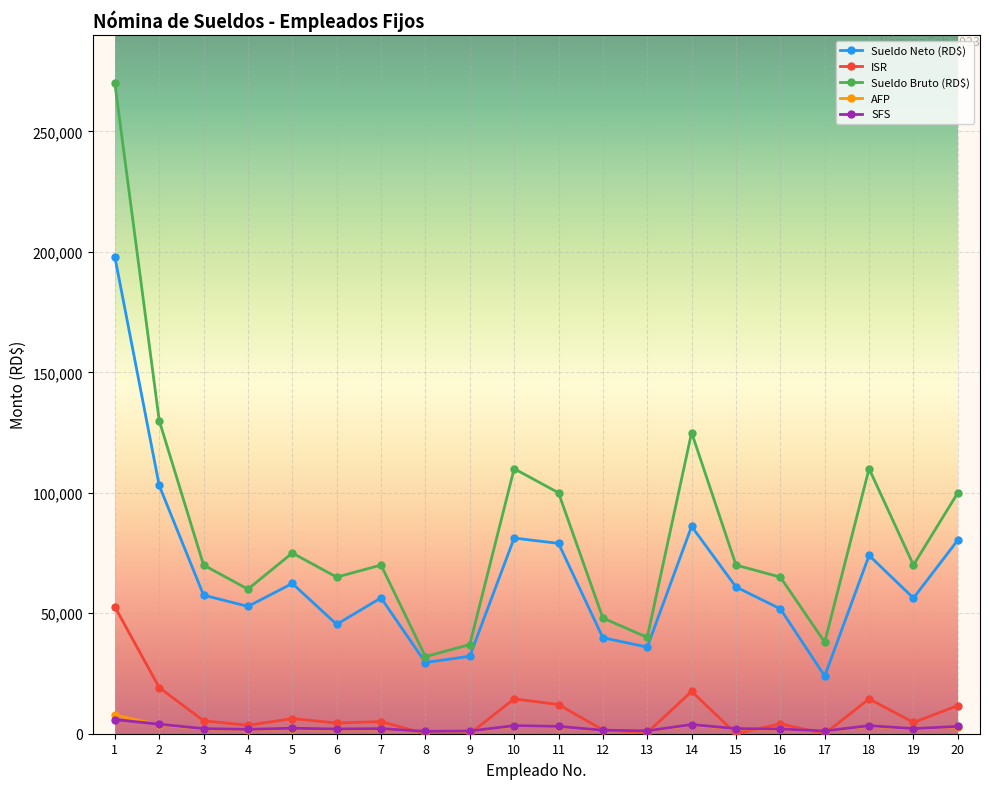

What is the maximum value for ISR?

52674.8